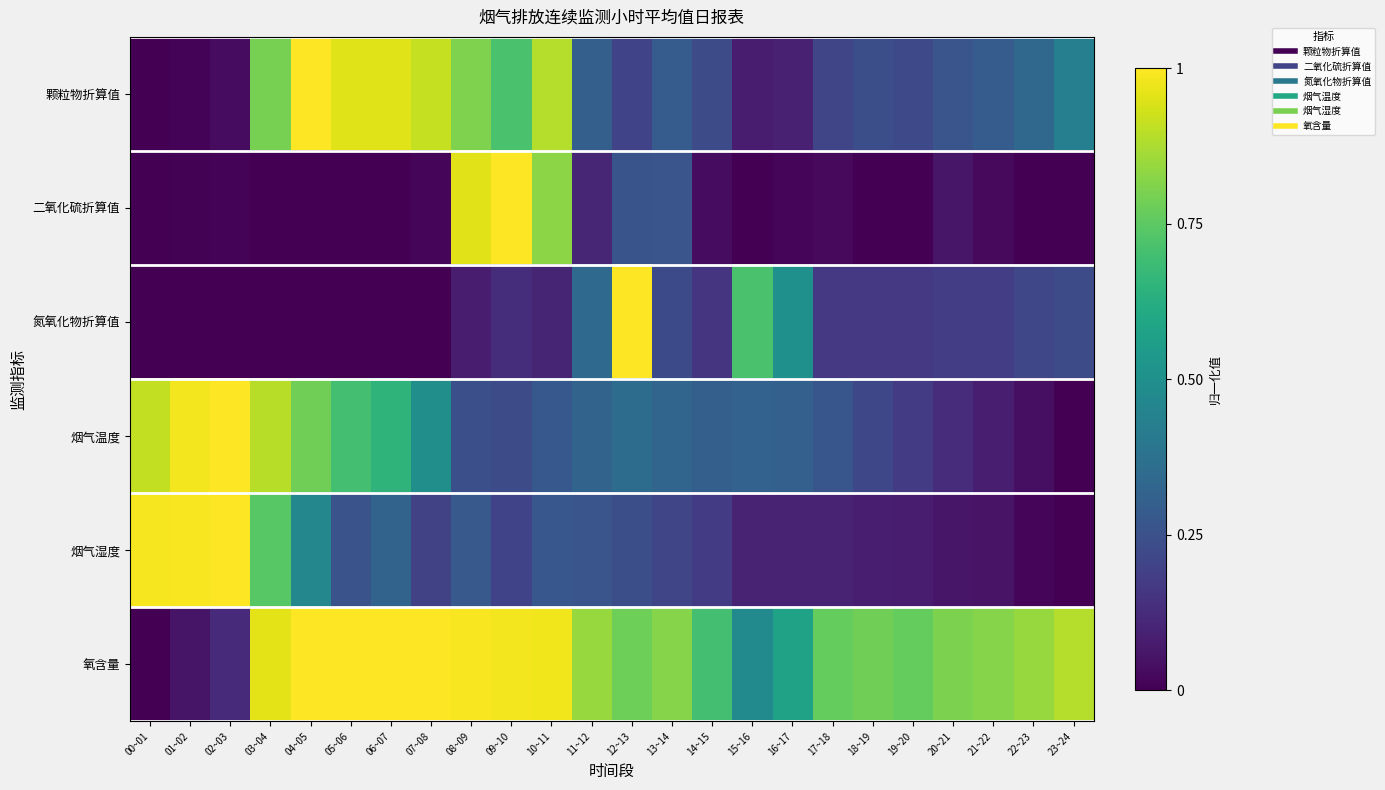

Which series has the largest total across all categories?

氧含量